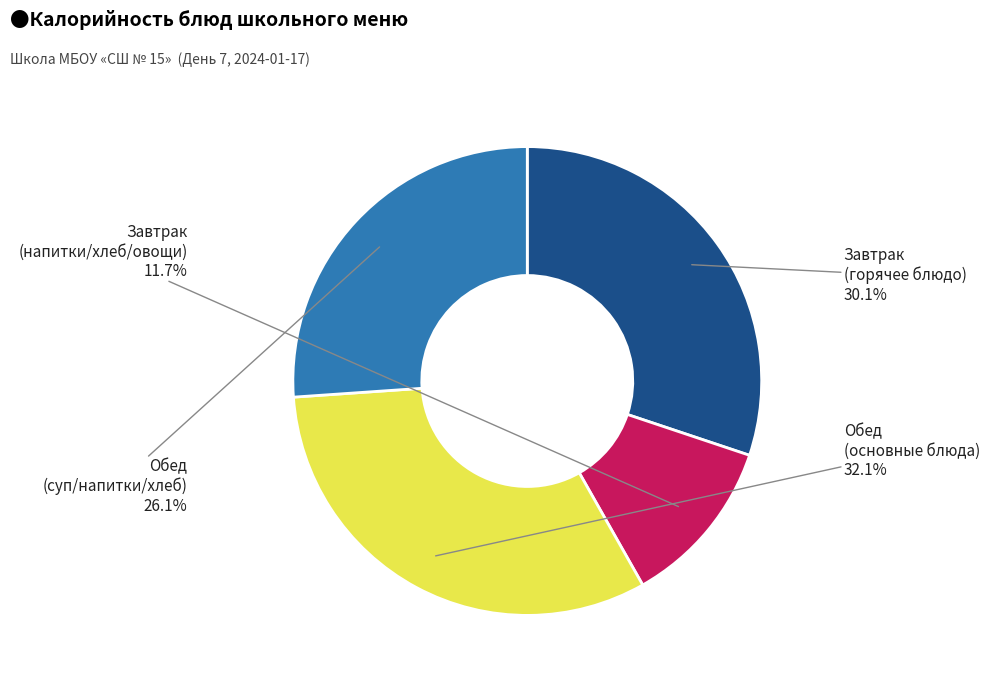

Does any single category account for the majority?

No